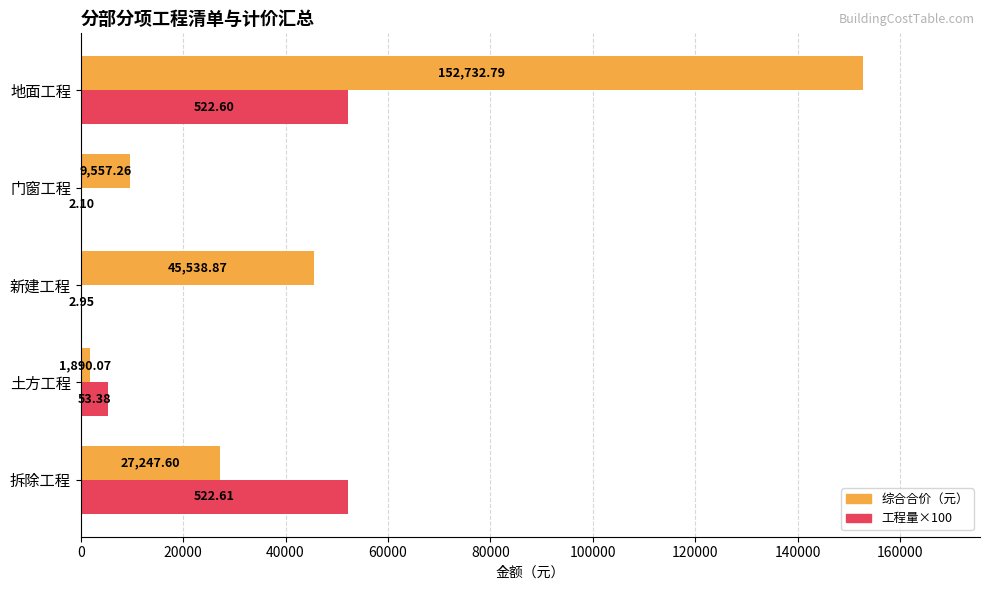

Which category has the highest value in the 综合合价（元） series?

地面工程